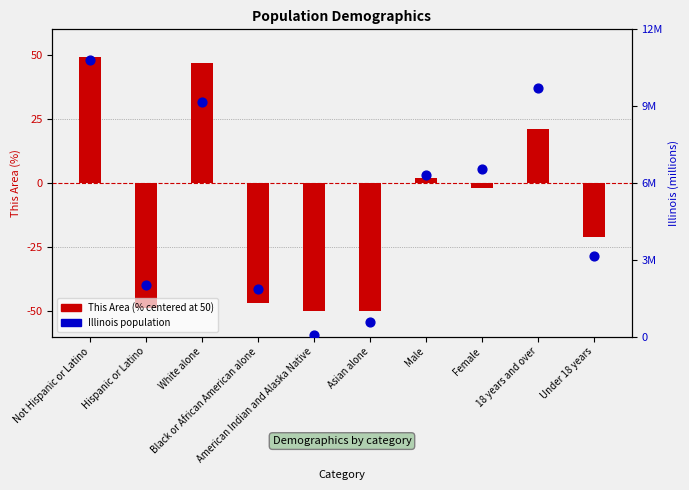

Which series has the largest total across all categories?

Illinois (millions)